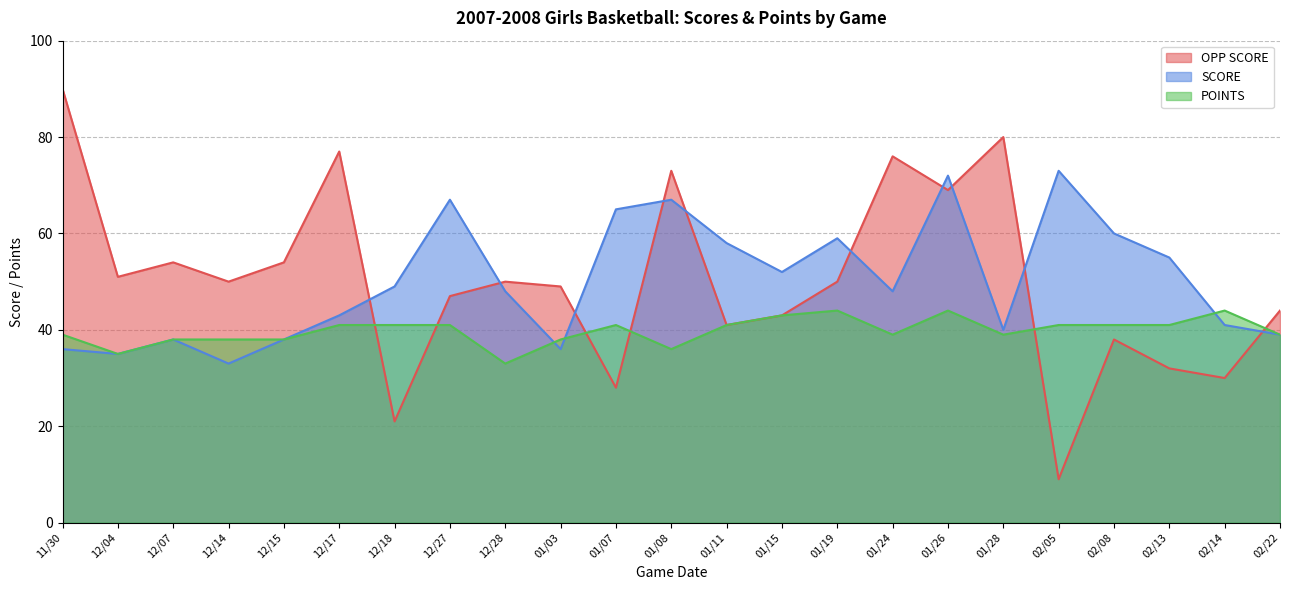

At 01/03, list the series in order from largest to smallest.

OPP SCORE, POINTS, SCORE